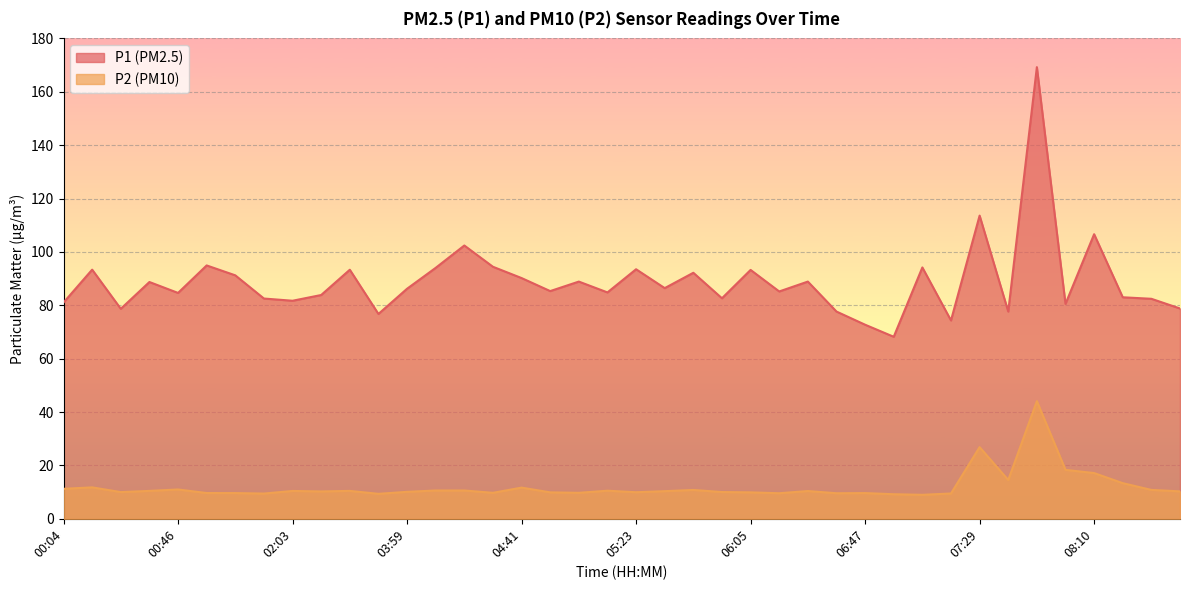

True or false: P1 and P2 intersect in this chart.

False